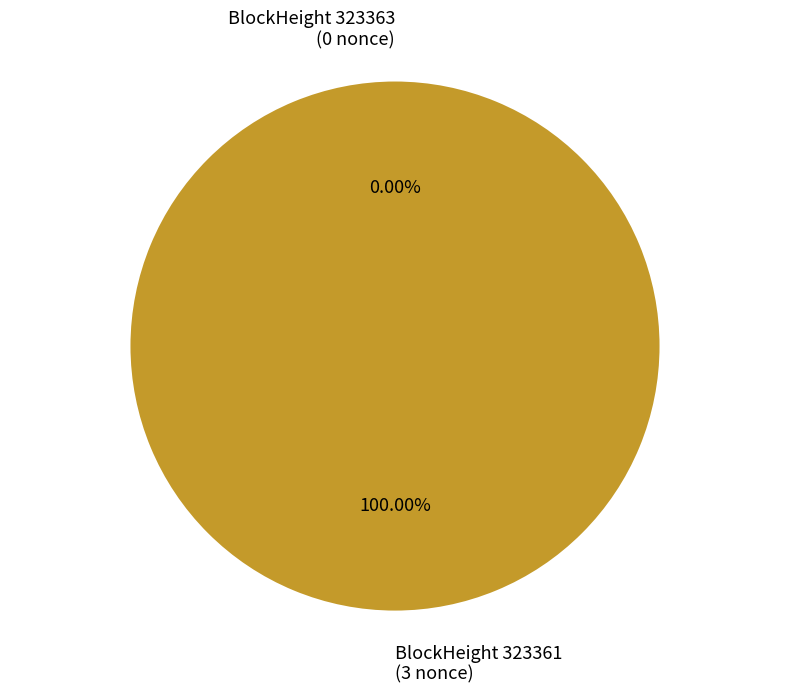

Which slice is the smallest?

323363